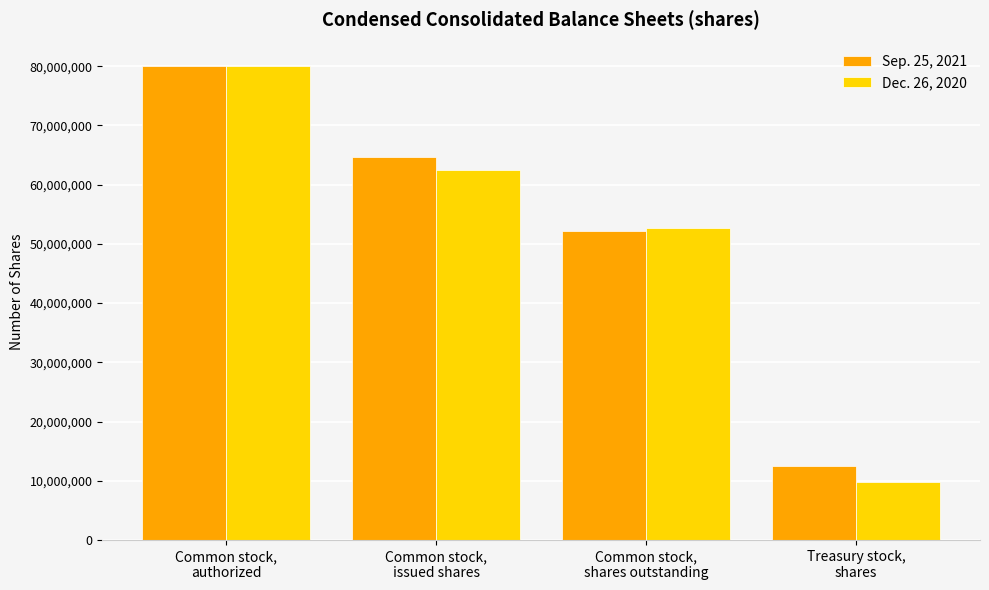

At which category does the chart reach its peak across all series?

Common stock,
authorized